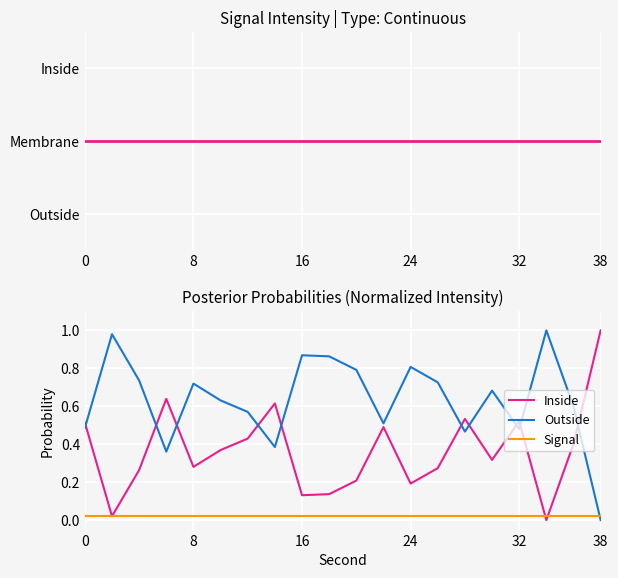

Which series has the widest spread of values?

Inside